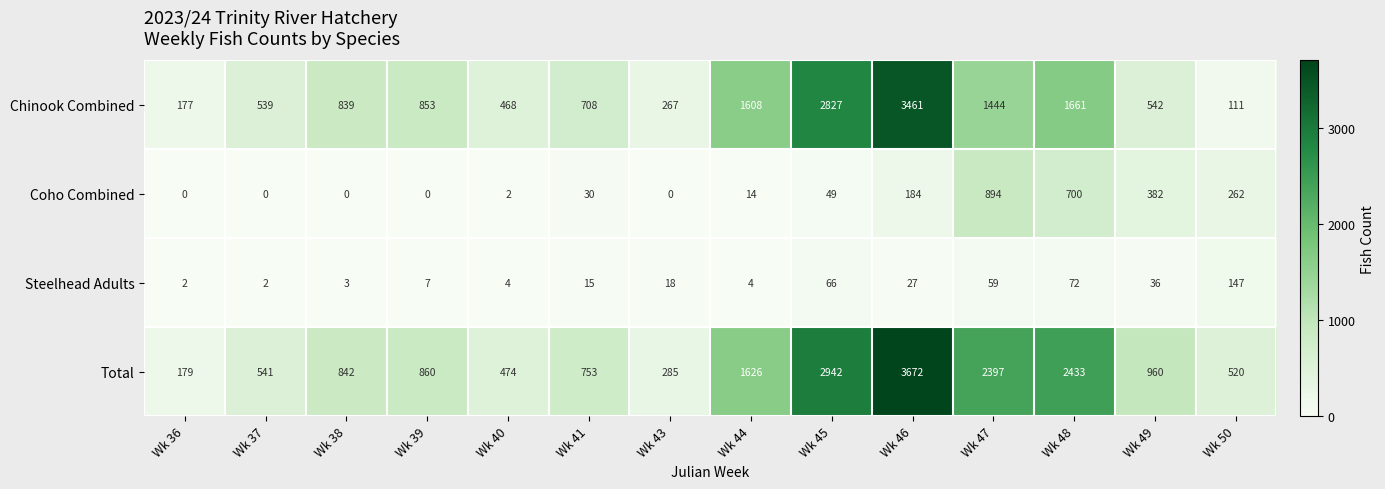

What is the difference between the maximum and minimum values in the Chinook Combined series?

3350